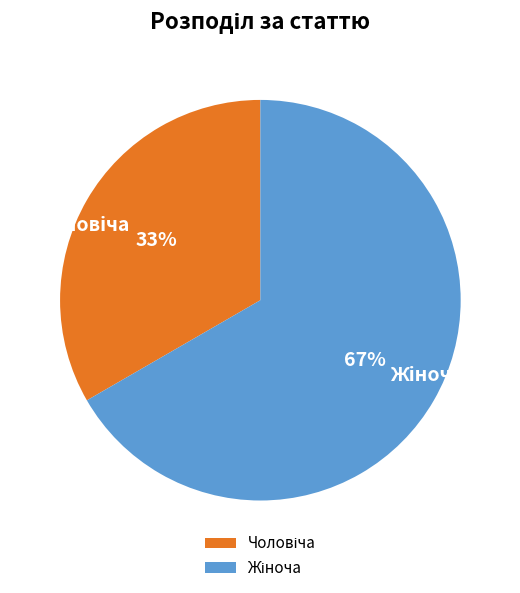

To the nearest percent, what is the average slice percentage?

50%